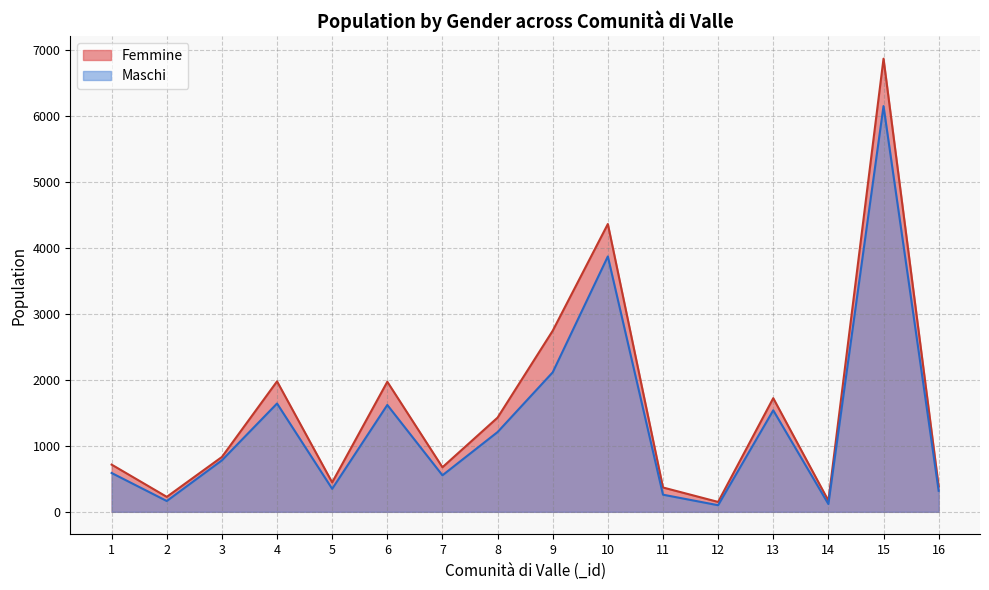

List the labels in order of Maschi value, smallest first.

12, 14, 2, 11, 16, 5, 7, 1, 3, 8, 13, 6, 4, 9, 10, 15